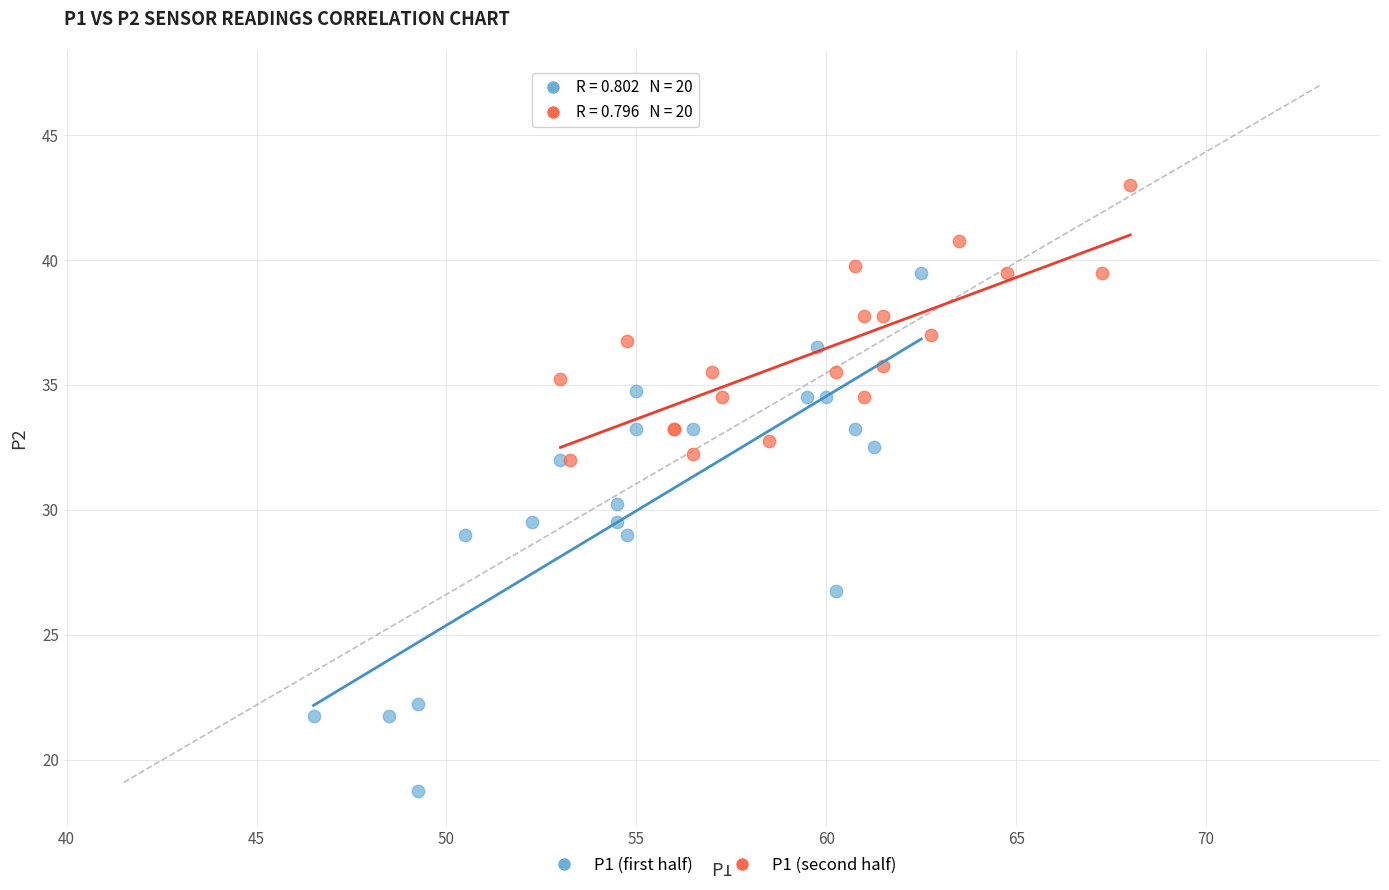

Which series reaches the maximum Y coordinate?

P1 (second half)